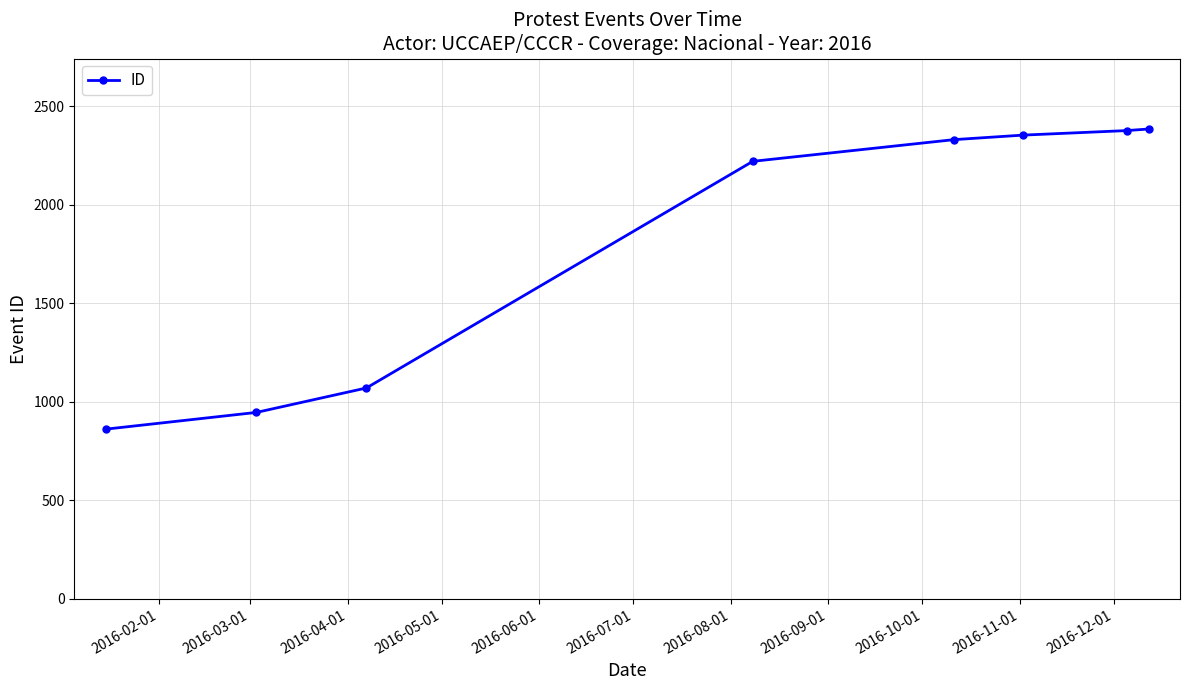

What is the difference between the maximum and second lowest values?

1438